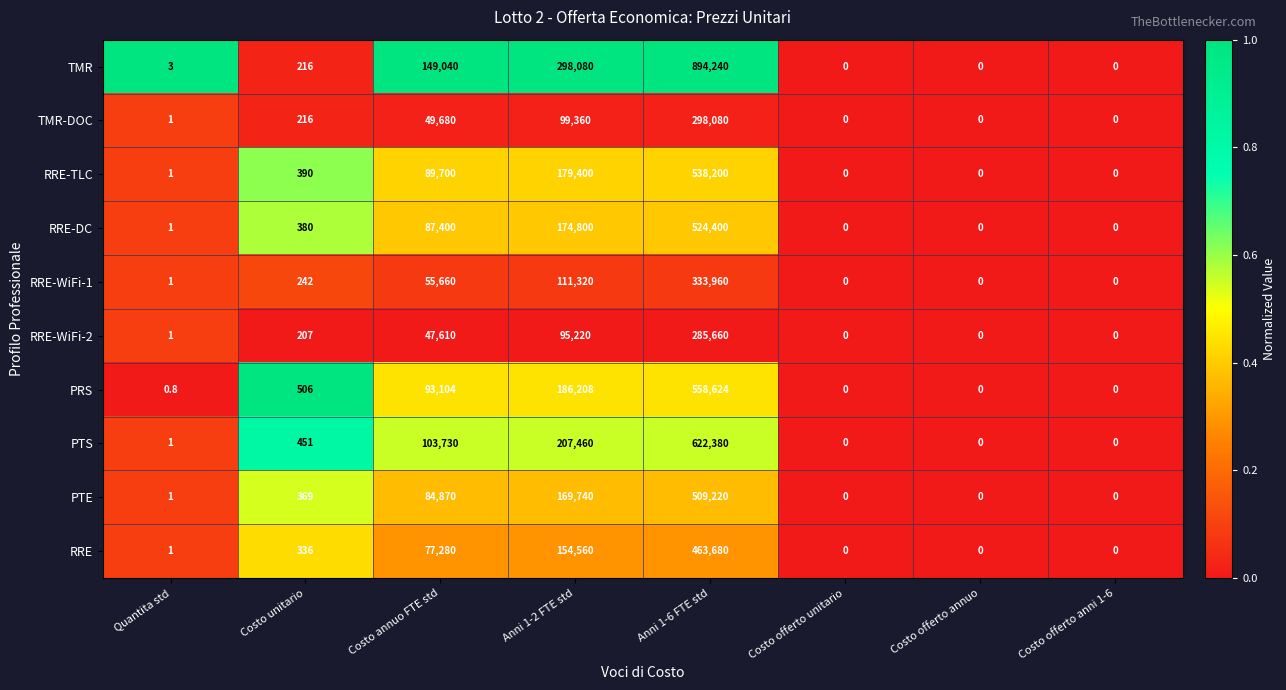

At which category is the sum across all series the highest?

Anni 1-6 FTE std